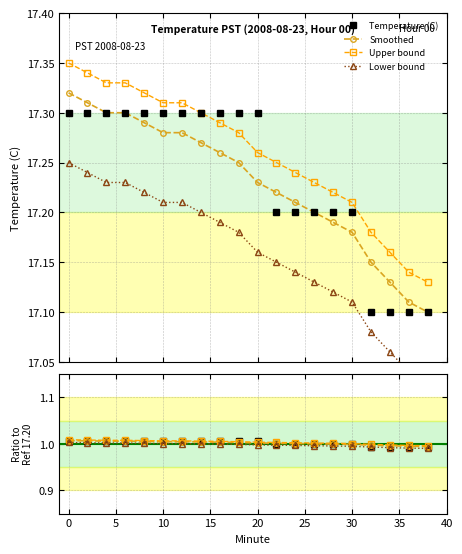

How many Temperature (C) values are between 1 and 2?

16